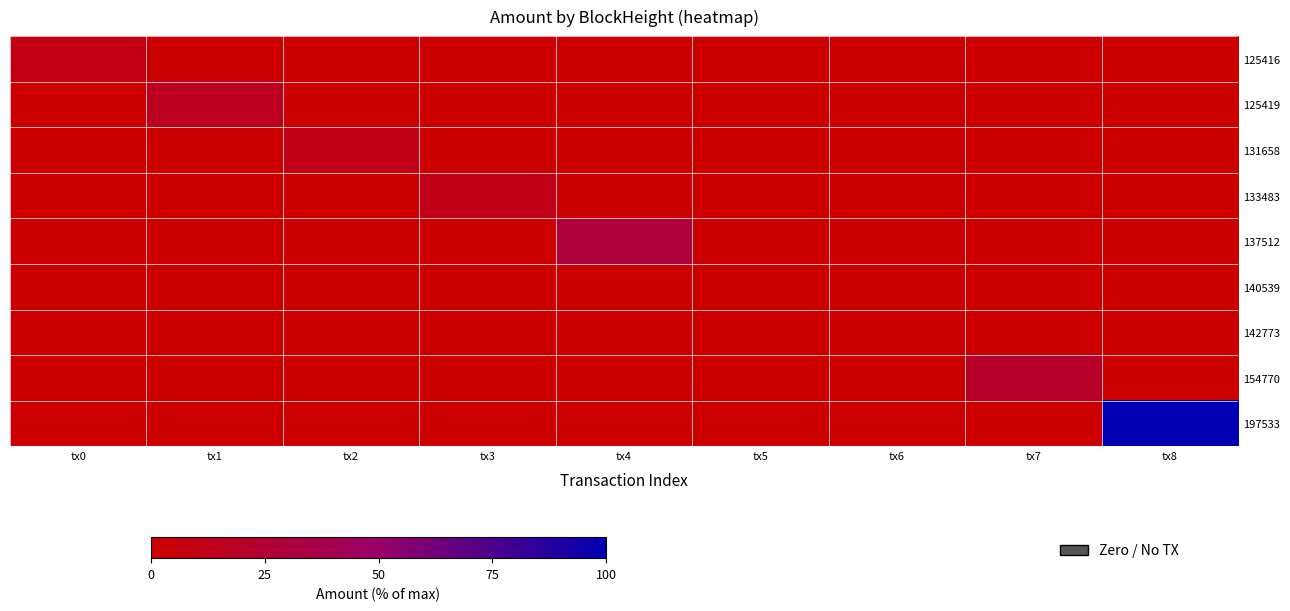

List the series in order of their peak value, lowest first.

140539, 142773, 125416, 133483, 131658, 125419, 154770, 137512, 197533